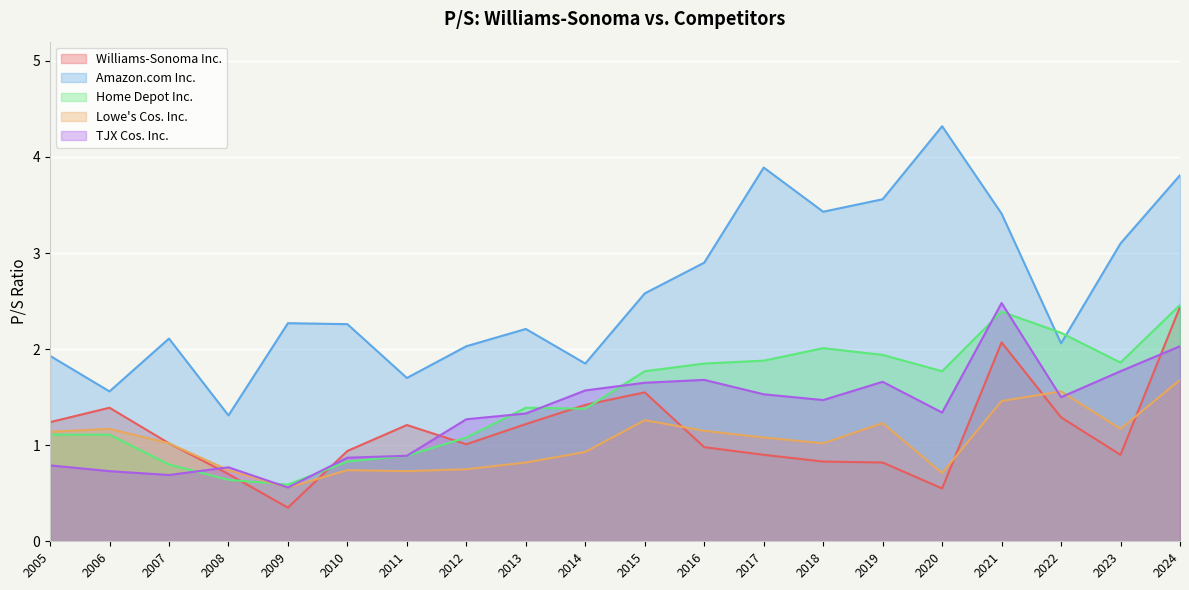

How many lines are shown in the chart?

5